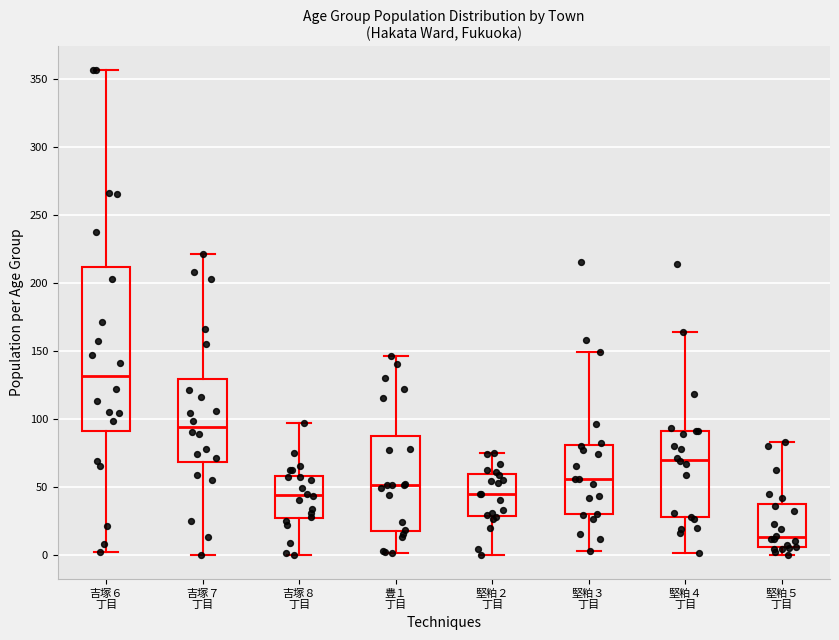

Where does the upper whisker of the box for 豊１ 丁目 end on the y-axis? The values are not printed on the chart, so give them approximately, as read against the axis.

145